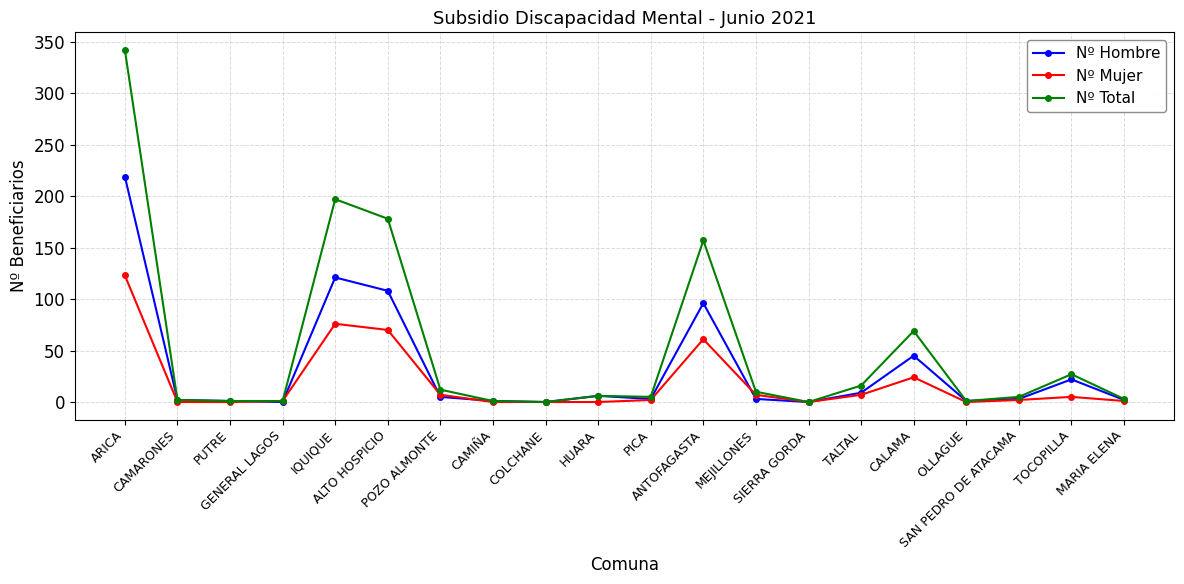

List the series in order of their peak value, lowest first.

Nº Mujer, Nº Hombre, Nº Total